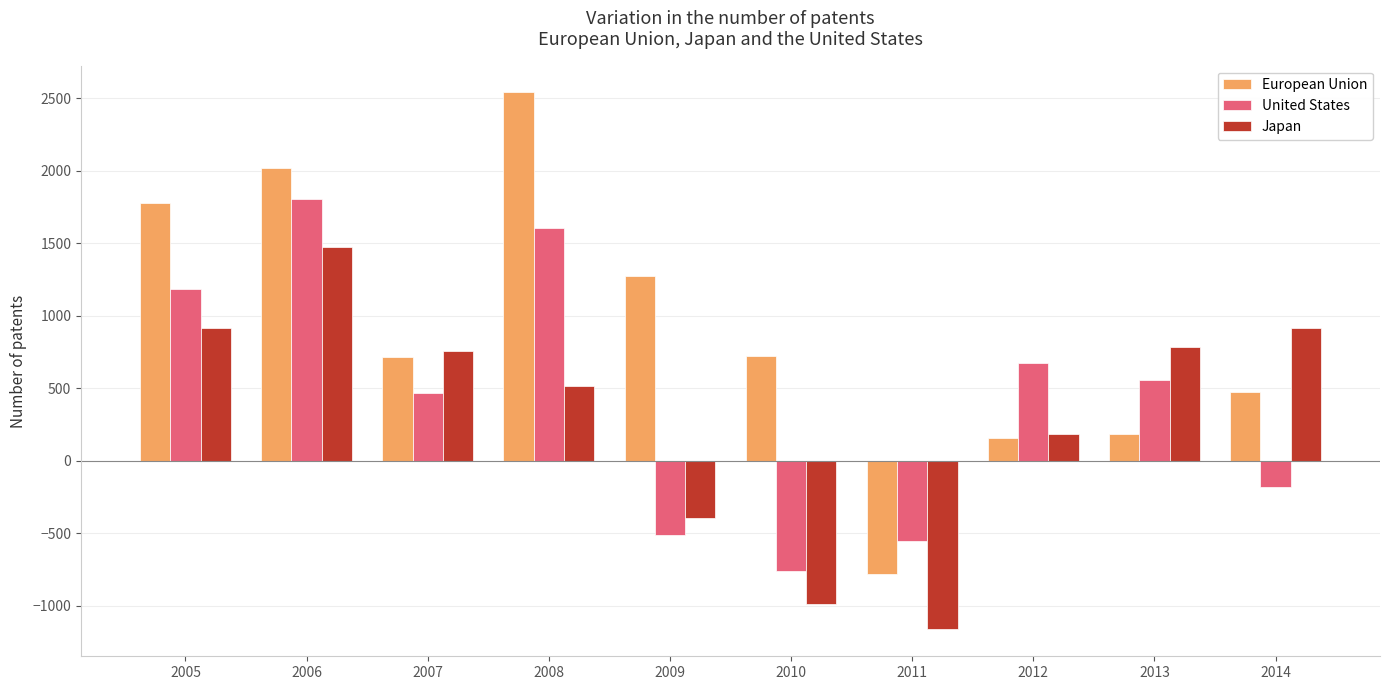

What are all the series names shown in the legend?

European Union, United States, Japan